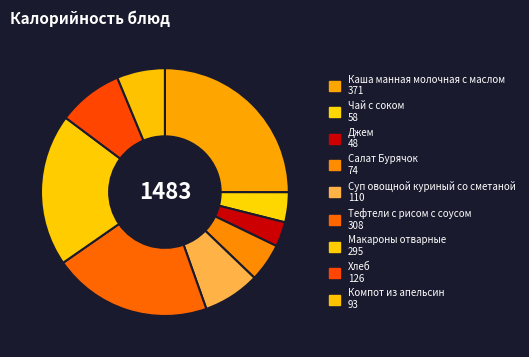

What is the smallest slice in the pie chart?

Джем